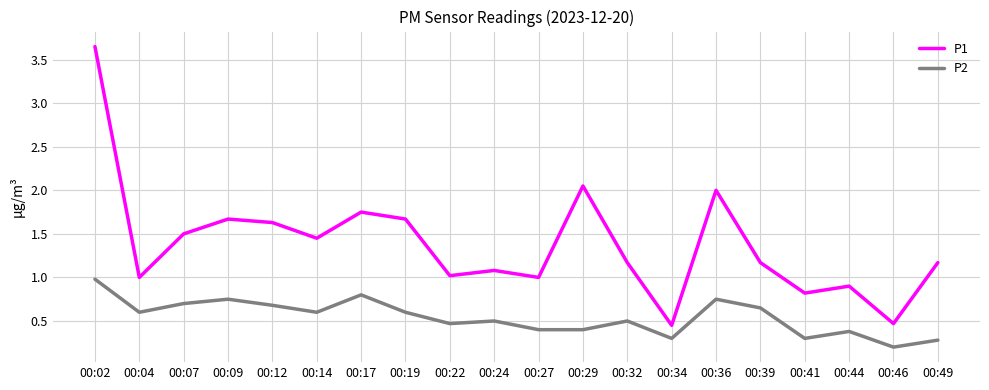

True or false: P1 and P2 cross at least once.

False